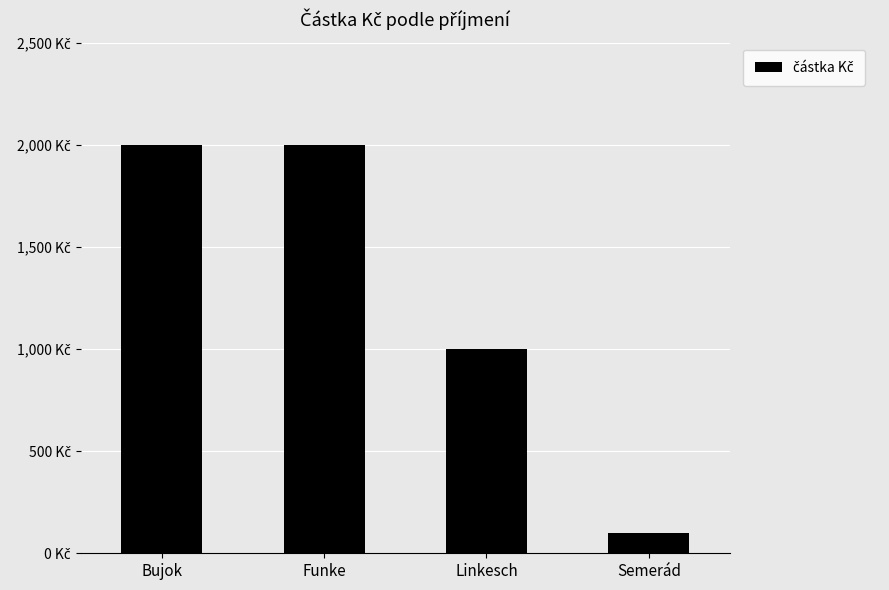

What is the change in value from Bujok to Linkesch?

-1000